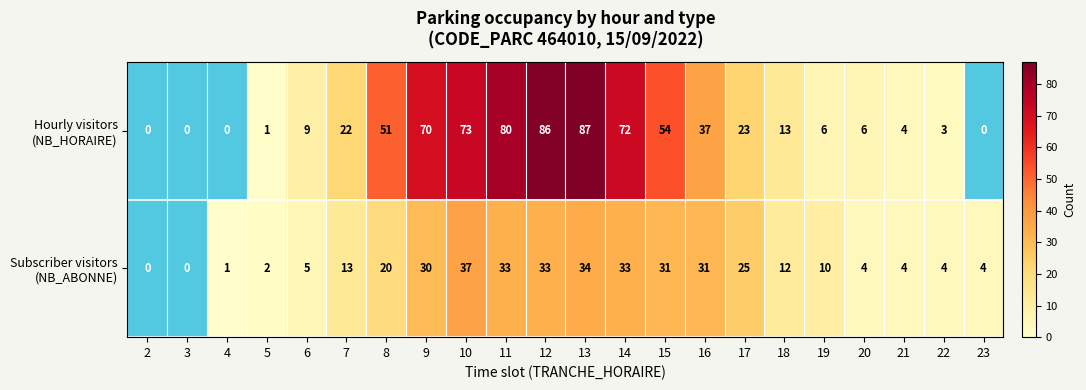

At how many categories does at least one series exceed 78?

3